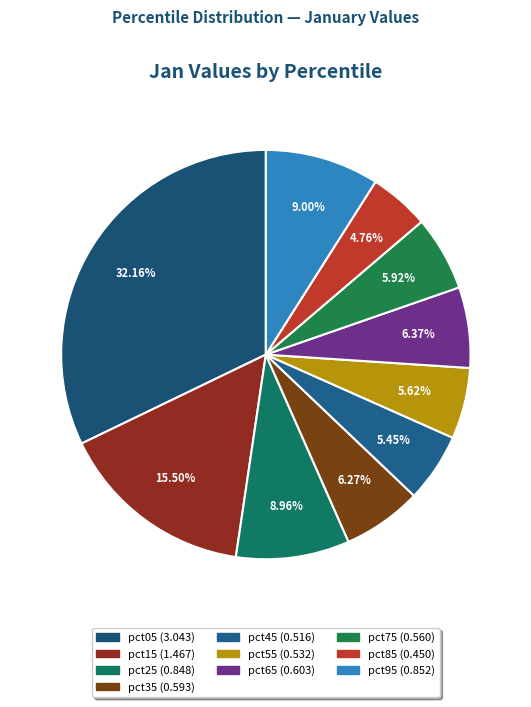

What is the largest slice in the pie chart?

pct05